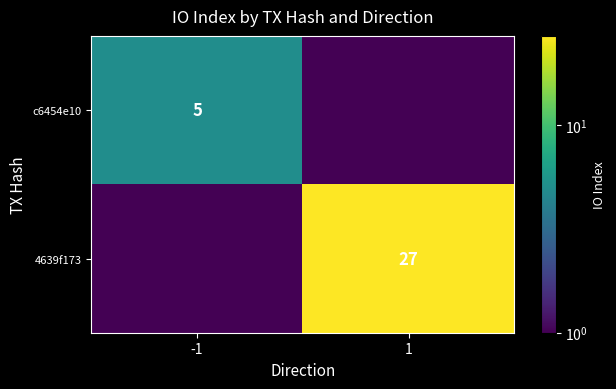

The value of c6454e10 at -1 is 1.5. True or false?

False